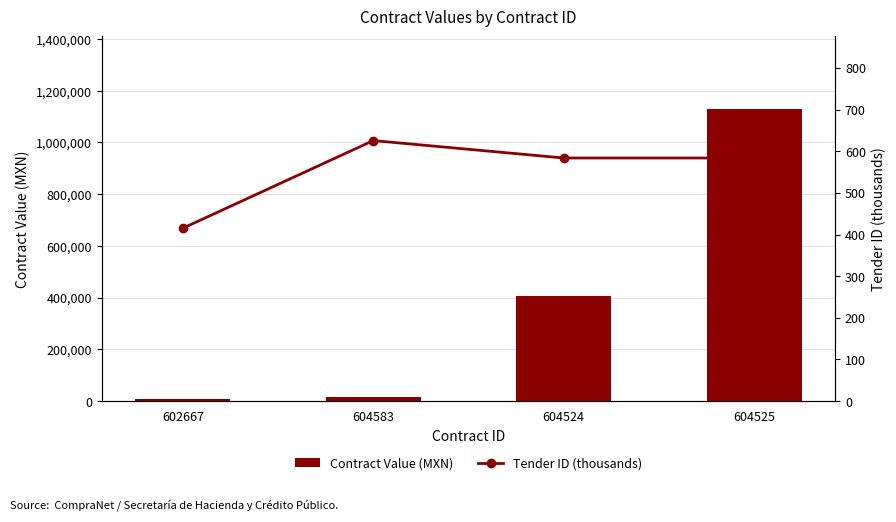

What is the maximum value shown in the chart?

1128087.3